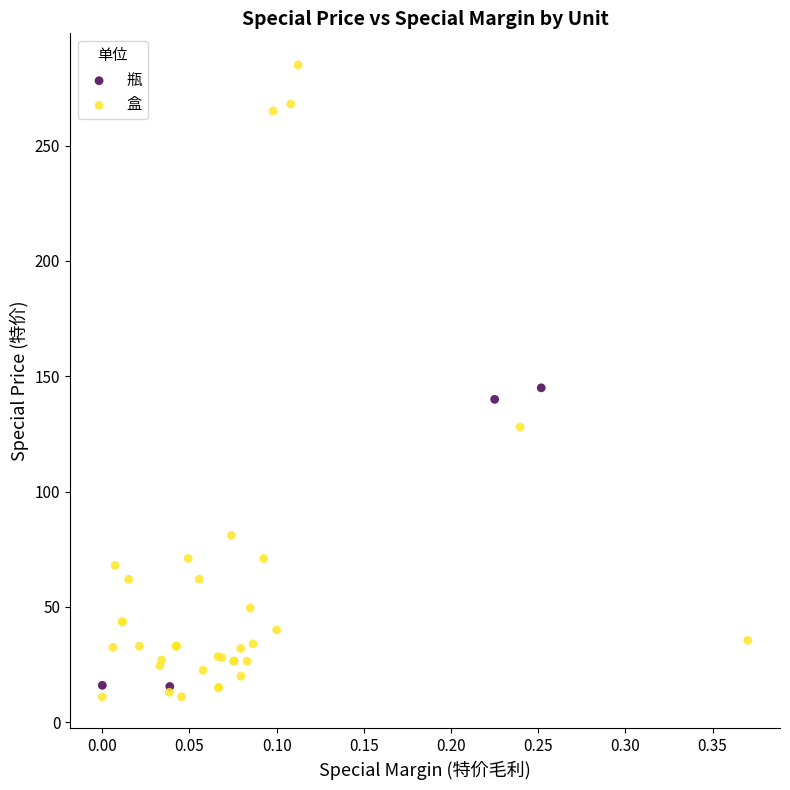

Which series reaches the maximum Y coordinate?

盒